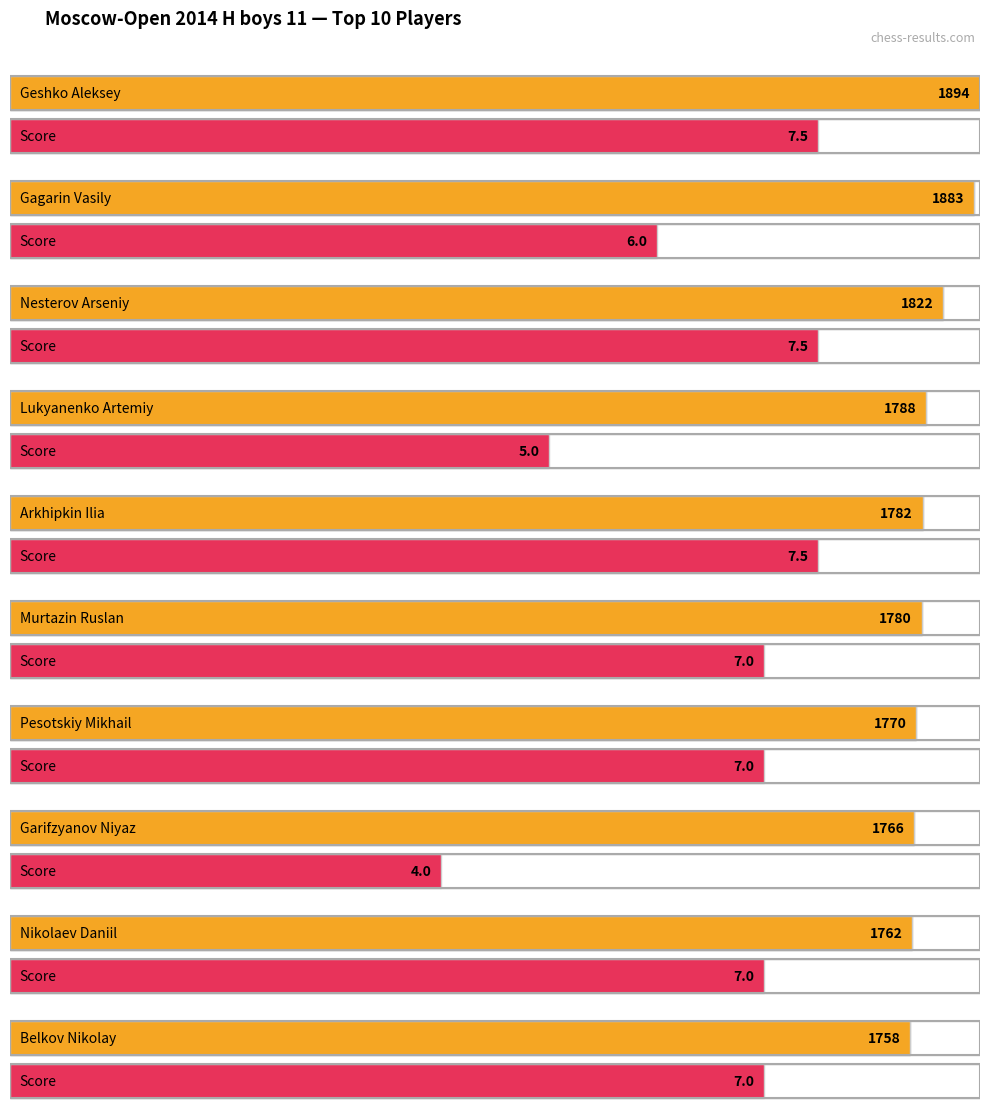

Is the value of Очки at Gagarin Vasily greater than the value of Доп1 at Geshko Aleksey?

No